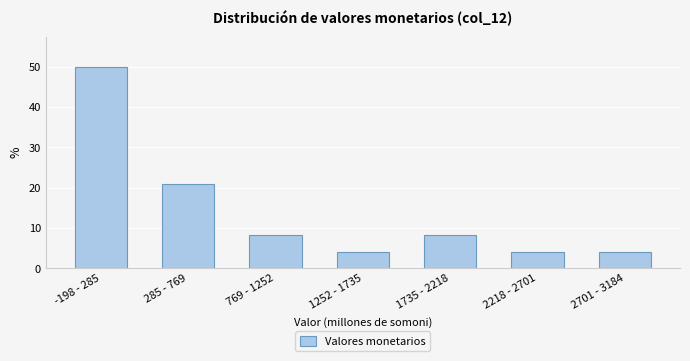

Reading left to right, what are all the values shown in this chart?

50.0	20.8	8.3	4.2	8.3	4.2	4.2